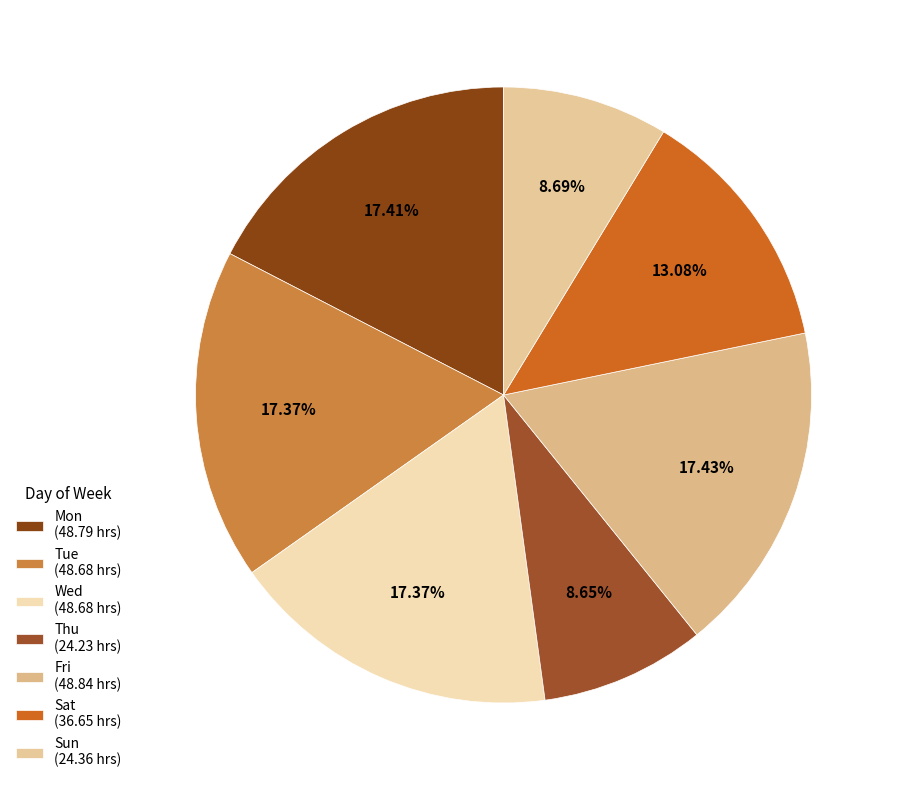

How many slices are in this pie chart?

7